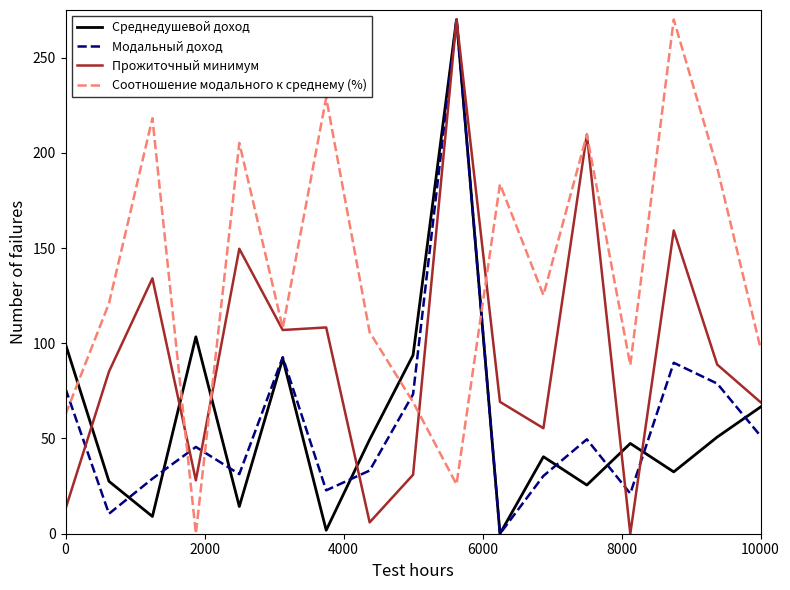

Which series ends up on top after the final intersection of Соотношение модального к среднему (%) and Модальный доход?

Соотношение модального к среднему (%)